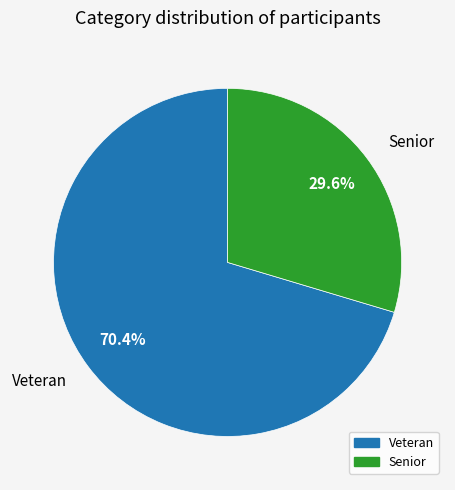

True or false: Veteran accounts for 70% of the total.

True